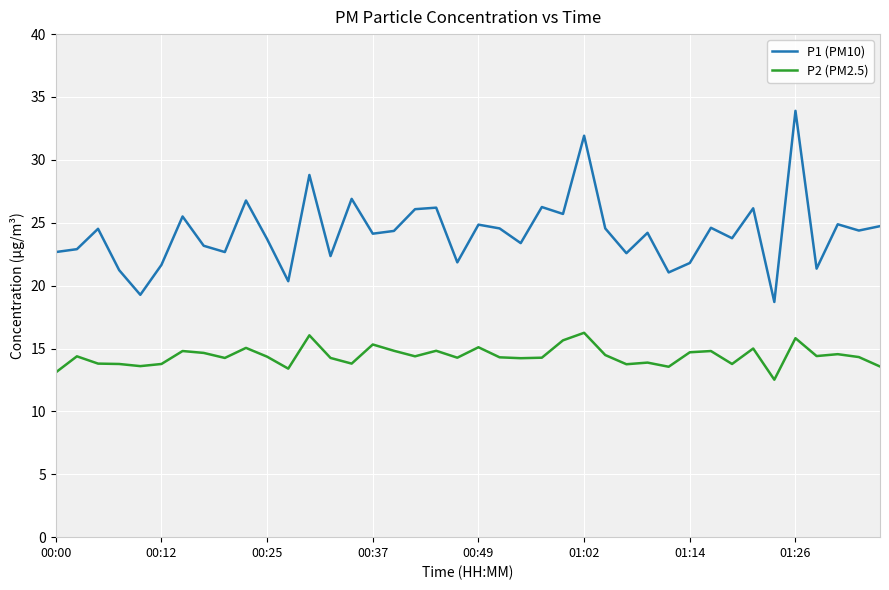

Which series has the largest total across all categories?

P1 (PM10)